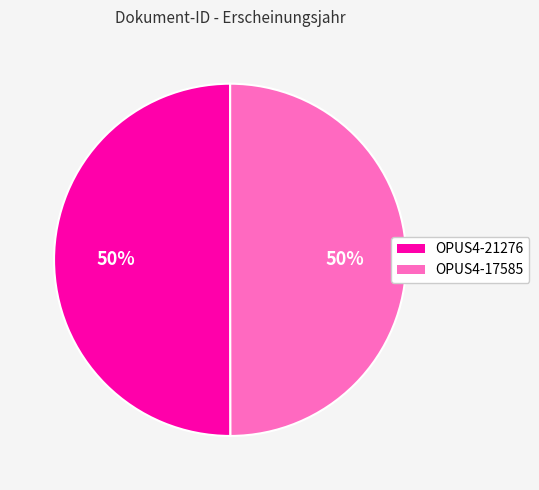

How many segments does this pie chart have?

2